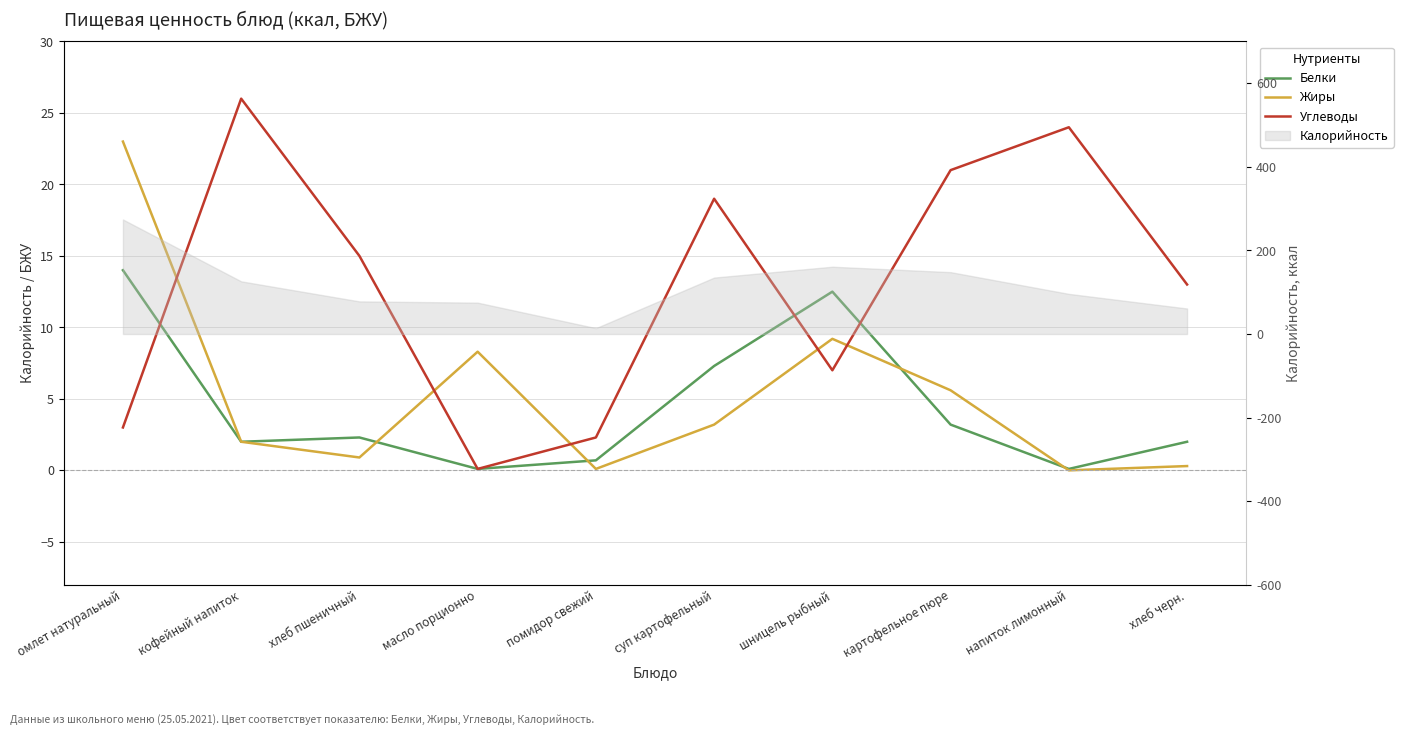

List the labels in order of Жиры value, largest first.

омлет натуральный, шницель рыбный, масло порционно, картофельное пюре, суп картофельный, кофейный напиток, хлеб пшеничный, хлеб черн., помидор свежий, напиток лимонный